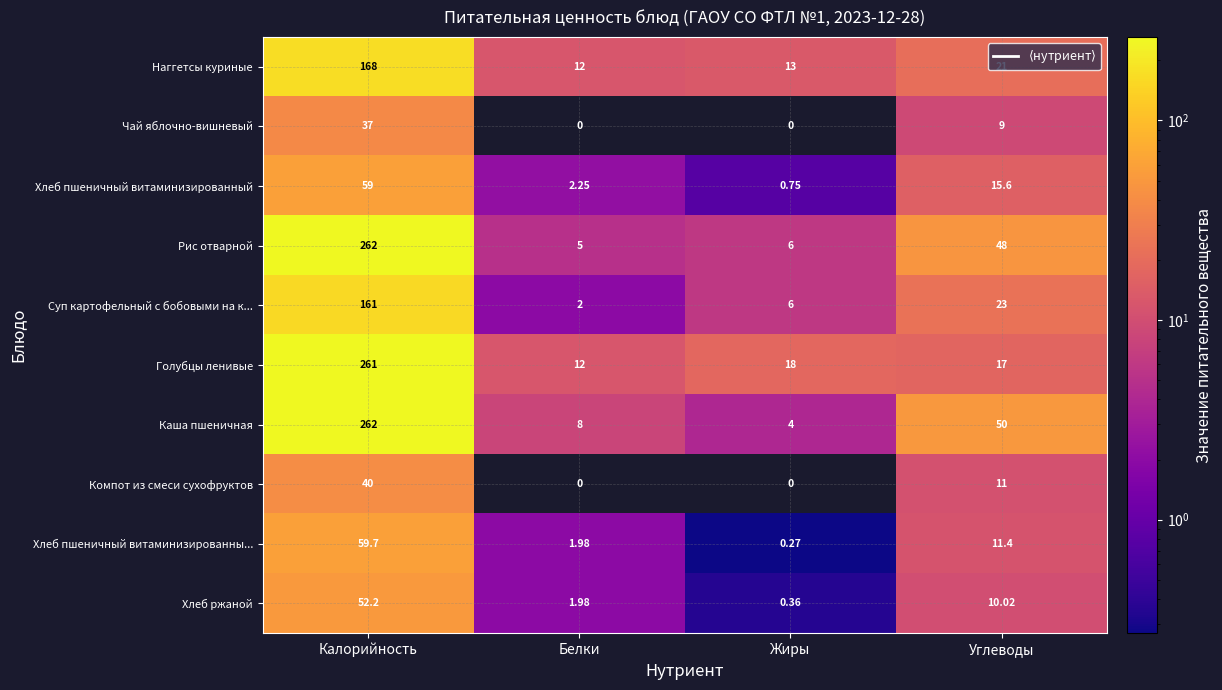

How many categories are shown in the chart?

4